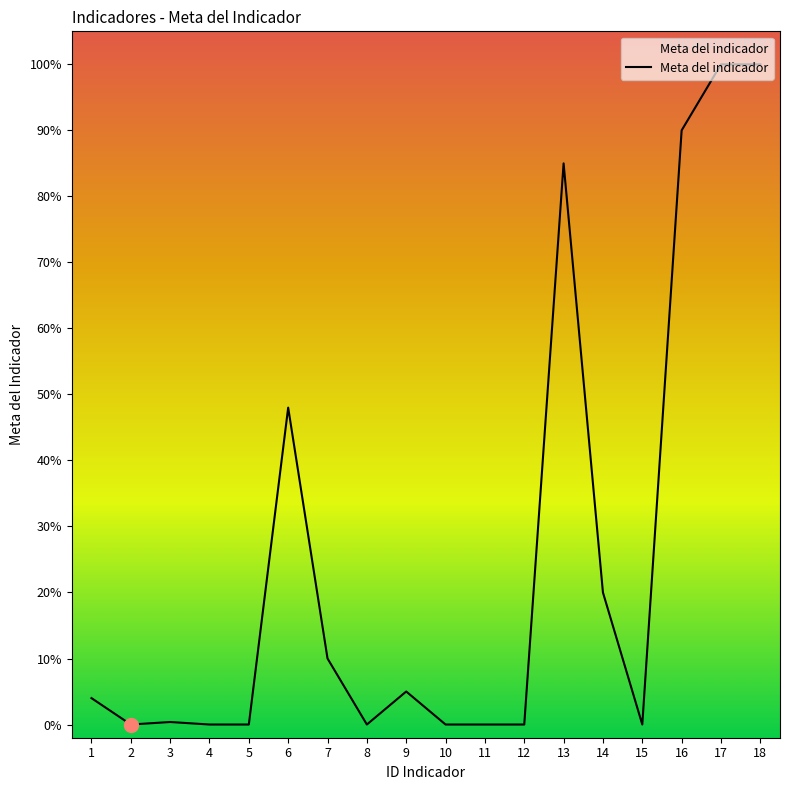

Does the chart have visible grid lines?

No